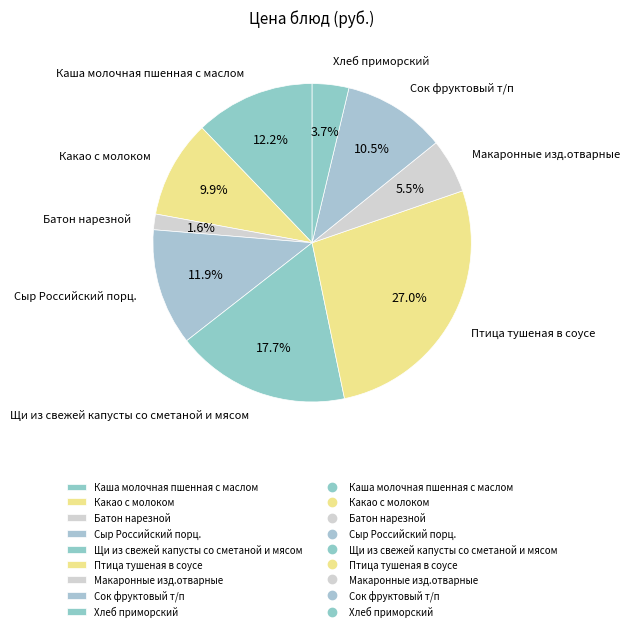

To the nearest percent, what is the average slice percentage?

11%